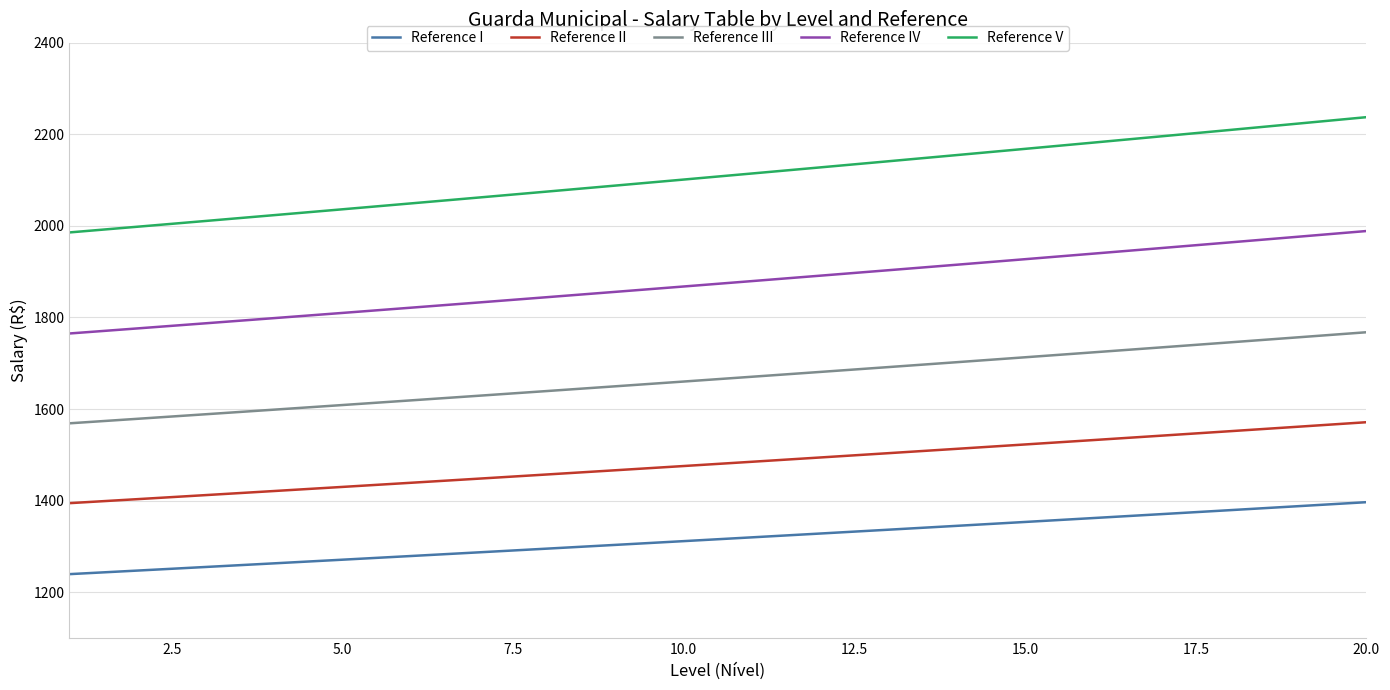

How many lines are shown in the chart?

5